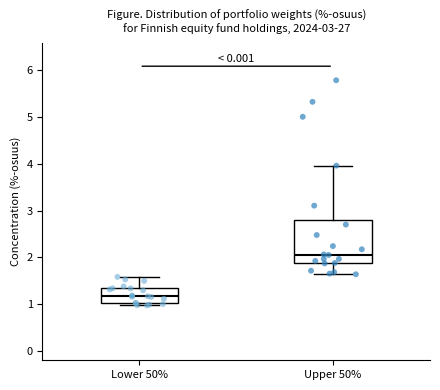

Which box has the highest median line?

Upper 50%